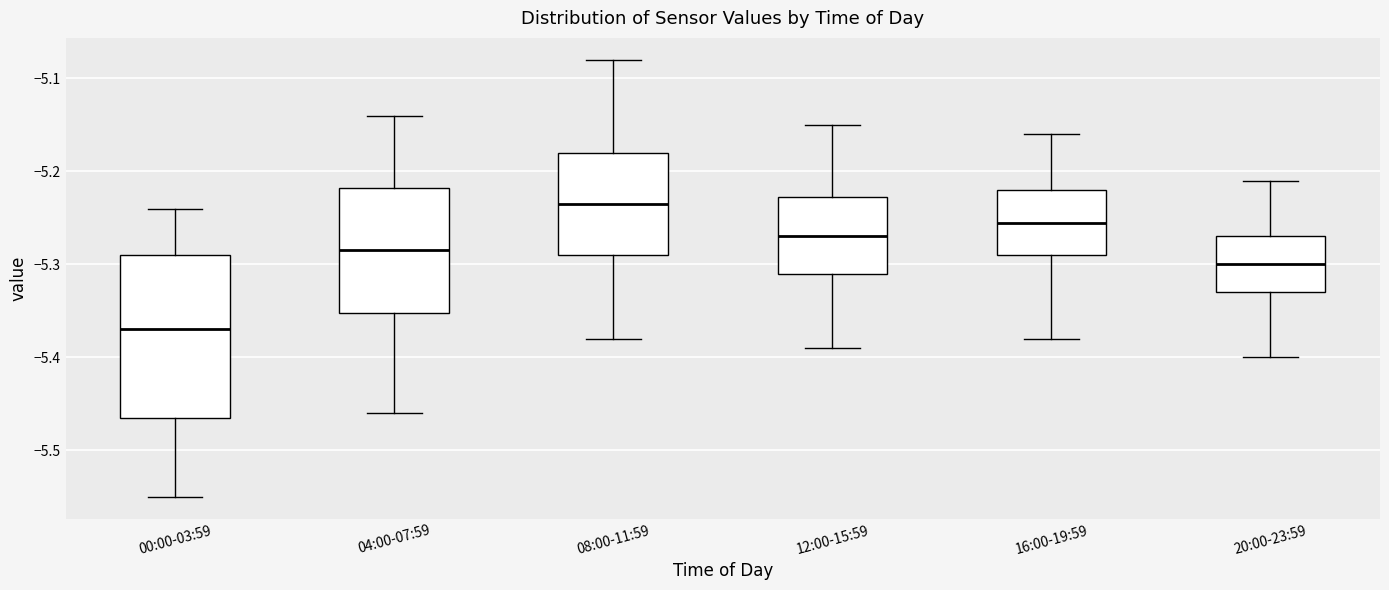

Where does the lower whisker of the box for 08:00-11:59 end on the y-axis? The values are not printed on the chart, so give them approximately, as read against the axis.

-5.38